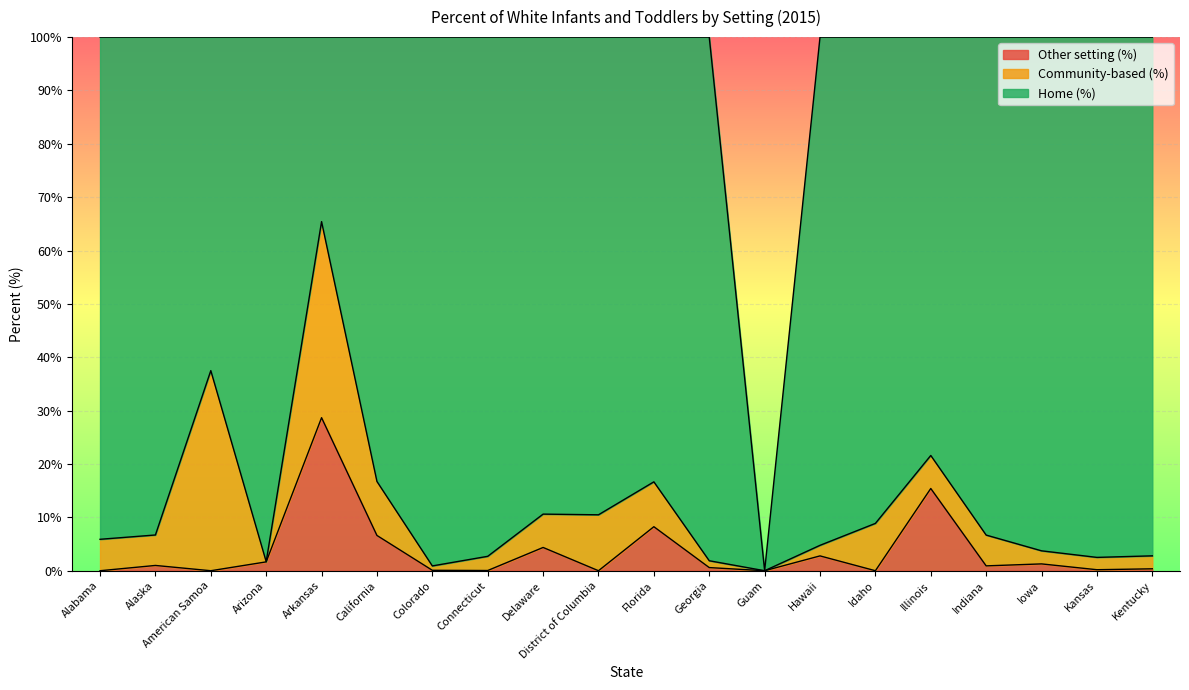

At Alaska, list the series in order from smallest to largest.

Other setting (%), Community-based (%), Home (%)